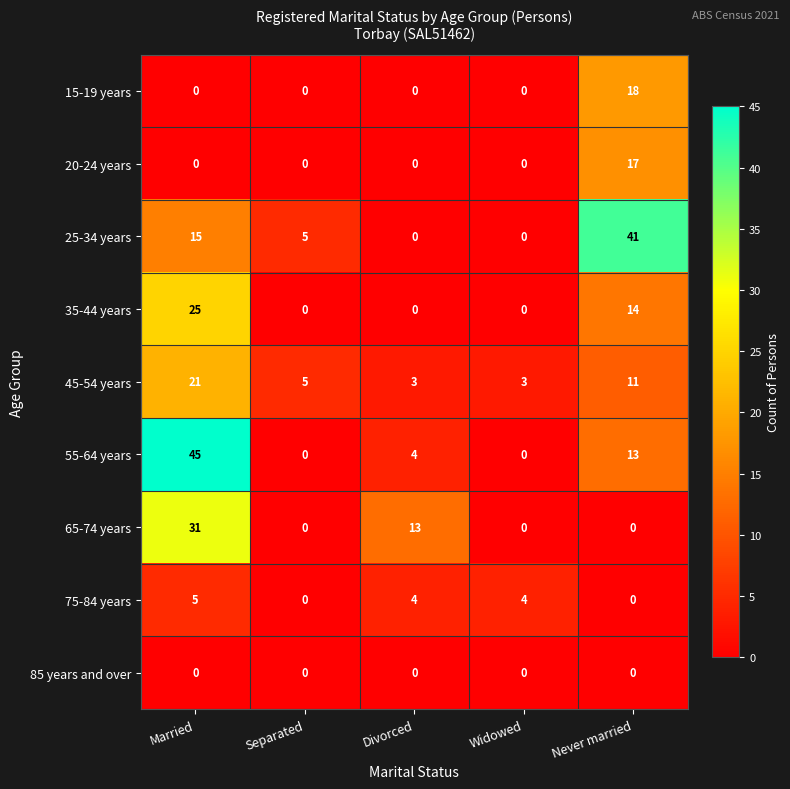

At which label does 20-24 years reach its peak?

Never married